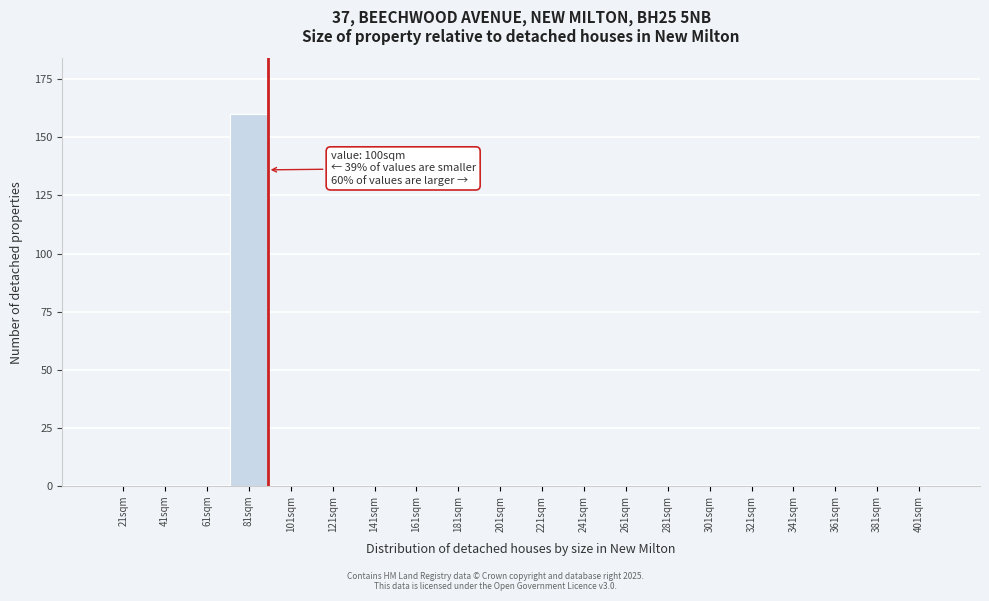

Reading left to right, list all the values displayed in this chart.

21sqm=0	41sqm=0	61sqm=0	81sqm=160	101sqm=0	121sqm=0	141sqm=0	161sqm=0	181sqm=0	201sqm=0	221sqm=0	241sqm=0	261sqm=0	281sqm=0	301sqm=0	321sqm=0	341sqm=0	361sqm=0	381sqm=0	401sqm=0